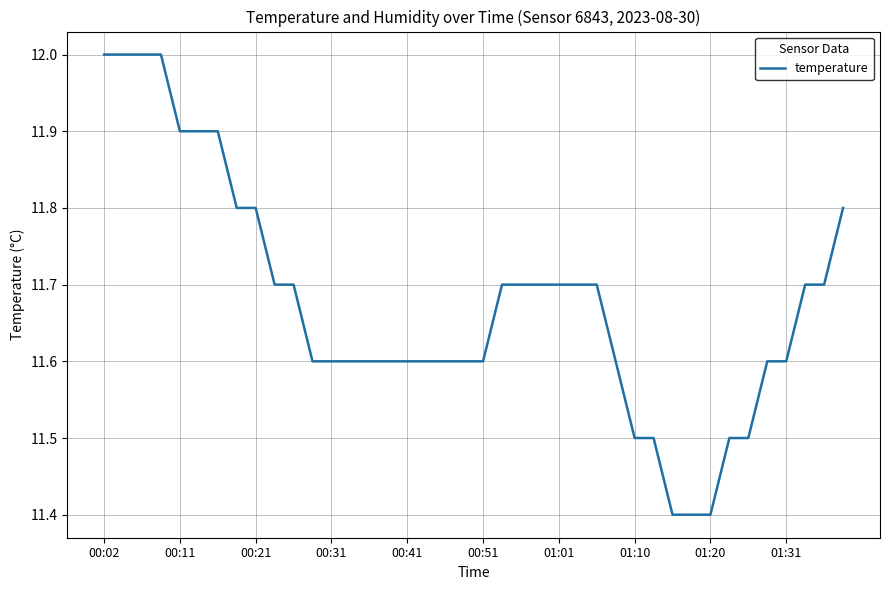

What is the maximum value shown in the chart?

12.0